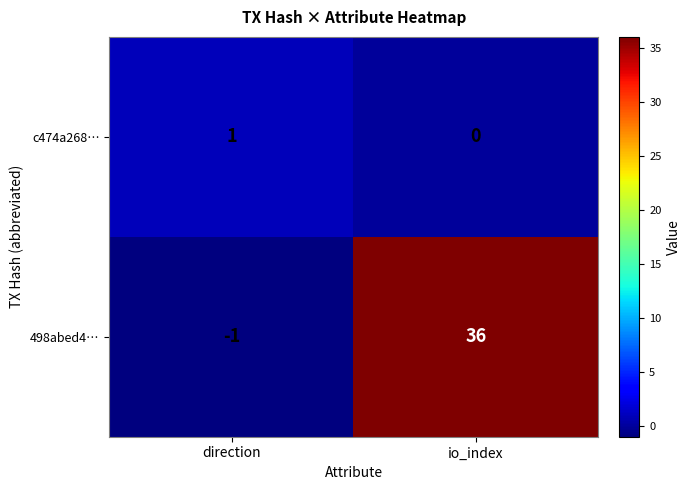

At which category is the sum across all series the highest?

io_index